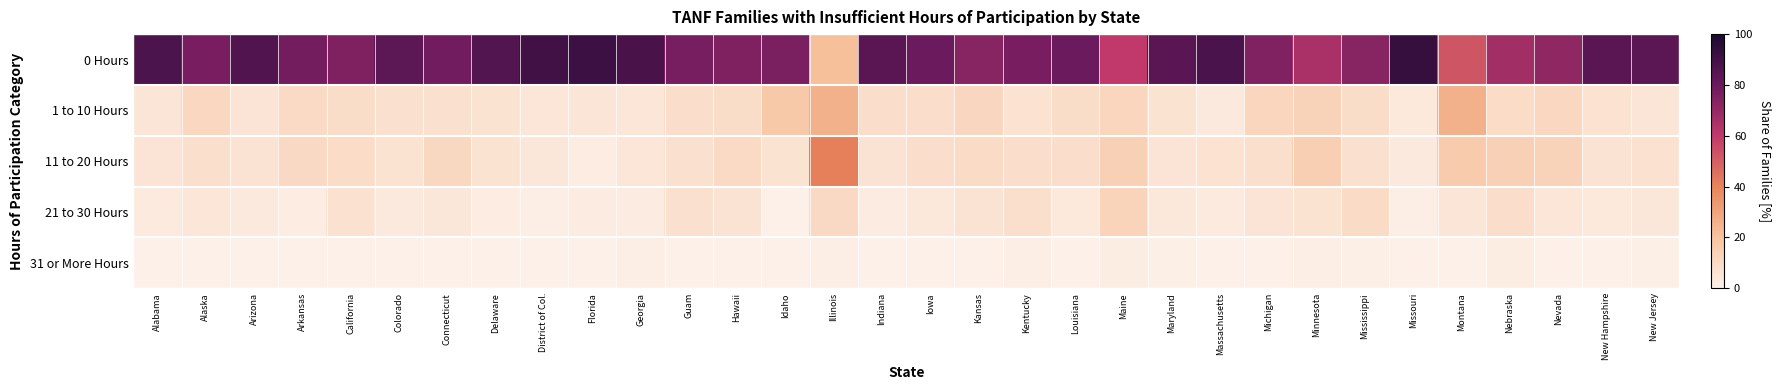

Reading left to right, what are all the values shown in this chart?

0 Hours: Alabama=87.2	Alaska=76.8	Arizona=86.0	Arkansas=77.9	California=75.1	Colorado=83.6	Connecticut=78.1	Delaware=85.9	District of Col.=90.1	Florida=91.1	Georgia=88.2	Guam=77.3	Hawaii=75.3	Idaho=76.5	Illinois=21.4	Indiana=84.1	Iowa=79.8	Kansas=73.2	Kentucky=76.8	Louisiana=79.5	Maine=60.1	Maryland=84.3	Massachusetts=87.7	Michigan=74.9	Minnesota=64.9	Mississippi=73.3	Missouri=92.8	Montana=52.6	Nebraska=67.0	Nevada=71.3	New Hampshire=84.4	New Jersey=83.8
1 to 10 Hours: Alabama=4.9	Alaska=11.2	Arizona=5.4	Arkansas=10.1	California=8.7	Colorado=7.3	Connecticut=7.1	Delaware=6.2	District of Col.=4.6	Florida=4.9	Georgia=4.7	Guam=7.9	Hawaii=8.7	Idaho=17.6	Illinois=26.1	Indiana=8.0	Iowa=7.9	Kansas=11.4	Kentucky=6.4	Louisiana=8.7	Maine=11.7	Maryland=6.0	Massachusetts=3.1	Michigan=11.9	Minnesota=13.3	Mississippi=8.8	Missouri=3.2	Montana=25.9	Nebraska=9.0	Nevada=11.0	New Hampshire=6.4	New Jersey=4.7
11 to 20 Hours: Alabama=5.2	Alaska=7.4	Arizona=5.8	Arkansas=10.4	California=9.1	Colorado=6.1	Connecticut=10.7	Delaware=6.0	District of Col.=4.2	Florida=1.9	Georgia=4.3	Guam=7.4	Hawaii=10.1	Idaho=5.9	Illinois=41.3	Indiana=5.8	Iowa=8.3	Kansas=9.6	Kentucky=8.3	Louisiana=8.3	Maine=14.2	Maryland=5.4	Massachusetts=6.3	Michigan=7.6	Minnesota=15.0	Mississippi=7.4	Missouri=3.1	Montana=16.6	Nebraska=14.2	Nevada=13.1	New Hampshire=5.8	New Jersey=6.7
21 to 30 Hours: Alabama=2.6	Alaska=4.4	Arizona=2.8	Arkansas=1.6	California=7.0	Colorado=2.9	Connecticut=4.0	Delaware=1.9	District of Col.=1.0	Florida=2.1	Georgia=2.0	Guam=7.4	Hawaii=5.8	Idaho=0.0	Illinois=10.3	Indiana=2.1	Iowa=3.7	Kansas=5.7	Kentucky=7.5	Louisiana=3.5	Maine=12.7	Maryland=3.7	Massachusetts=2.6	Michigan=5.3	Minnesota=6.0	Mississippi=9.6	Missouri=0.9	Montana=4.9	Nebraska=8.4	Nevada=4.4	New Hampshire=3.4	New Jersey=4.3
31 or More Hours: Alabama=0.1	Alaska=0.1	Arizona=0.0	Arkansas=0.0	California=0.1	Colorado=0.1	Connecticut=0.0	Delaware=0.0	District of Col.=0.1	Florida=0.0	Georgia=0.8	Guam=0.0	Hawaii=0.1	Idaho=0.0	Illinois=0.9	Indiana=0.0	Iowa=0.3	Kansas=0.0	Kentucky=1.1	Louisiana=0.1	Maine=1.2	Maryland=0.6	Massachusetts=0.4	Michigan=0.3	Minnesota=0.8	Mississippi=0.8	Missouri=0.0	Montana=0.0	Nebraska=1.4	Nevada=0.2	New Hampshire=0.0	New Jersey=0.5